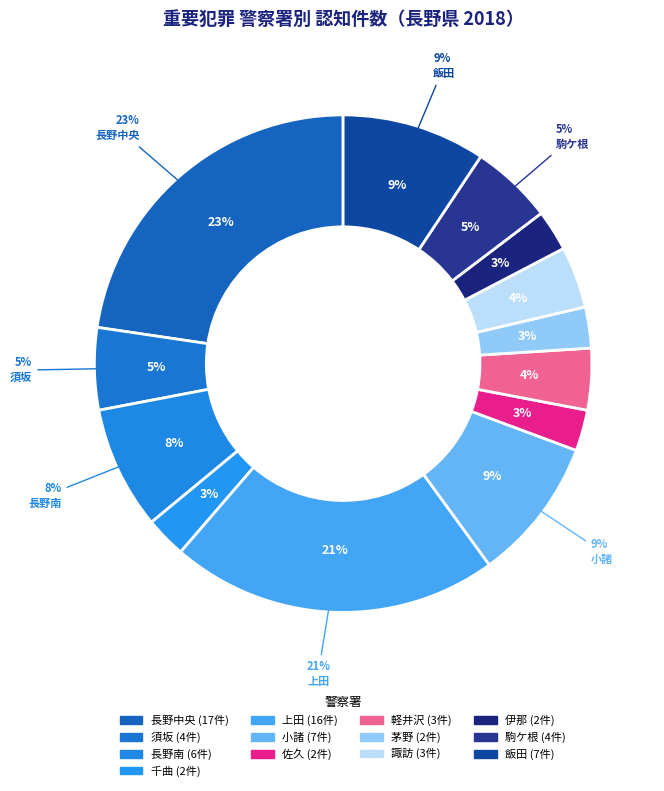

Is it true that 長野南 is 8% of the pie?

True